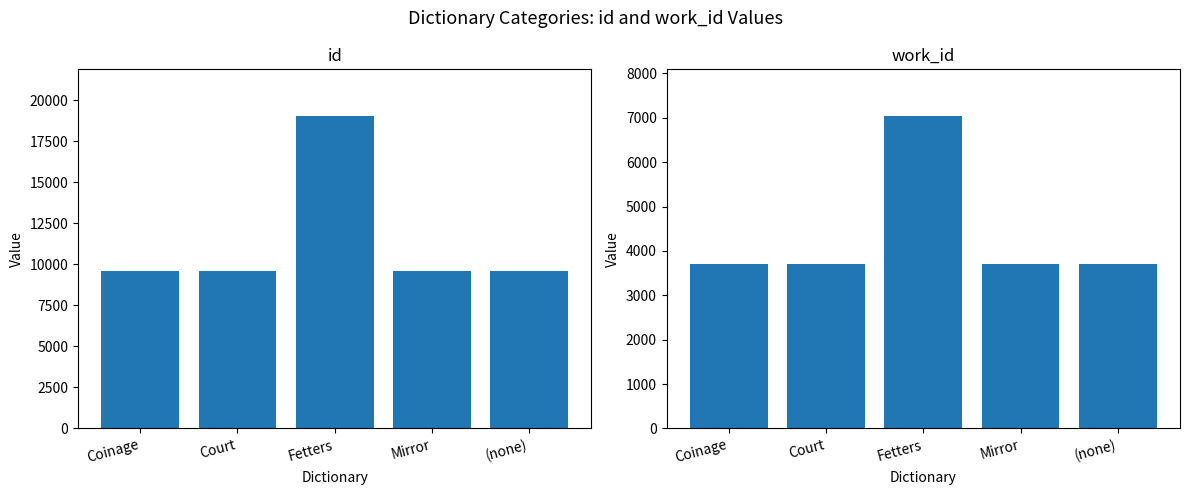

Reading left to right, list all the values displayed in this chart.

id: 9600	9591	19033	9604	9582
work_id: 3708	3701	7036	3712	3700